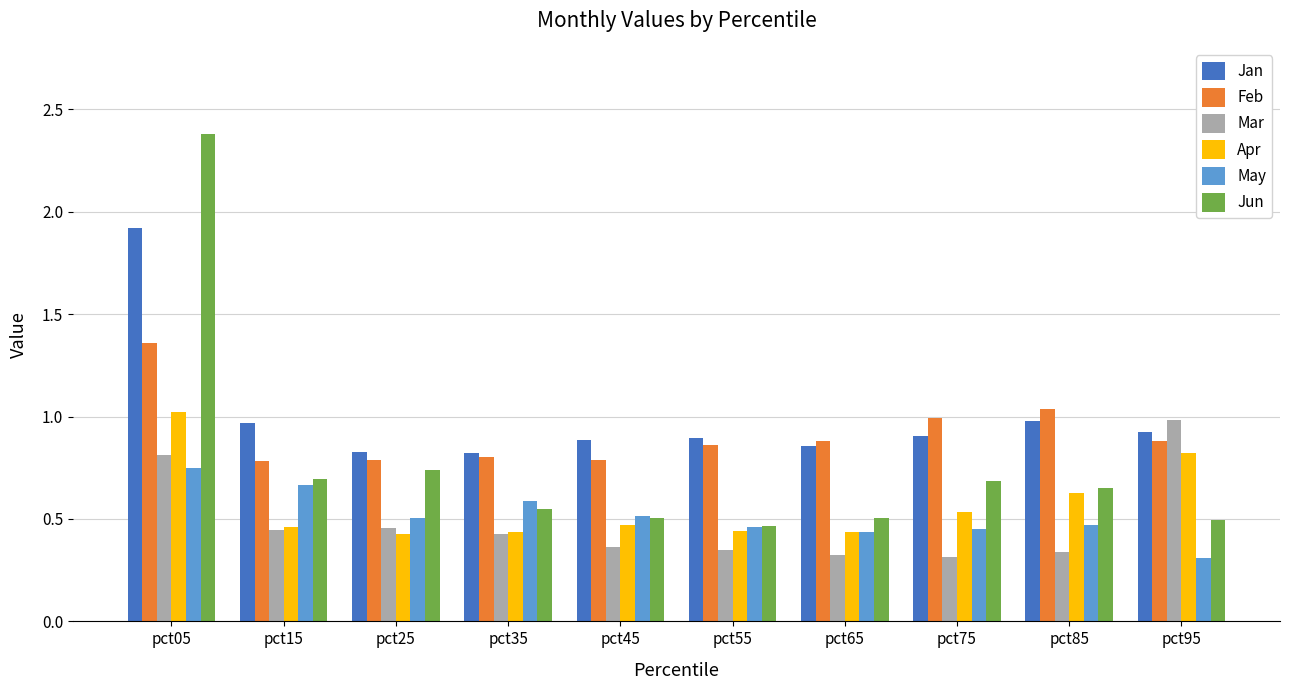

What are all the series names shown in the legend?

Jan, Feb, Mar, Apr, May, Jun